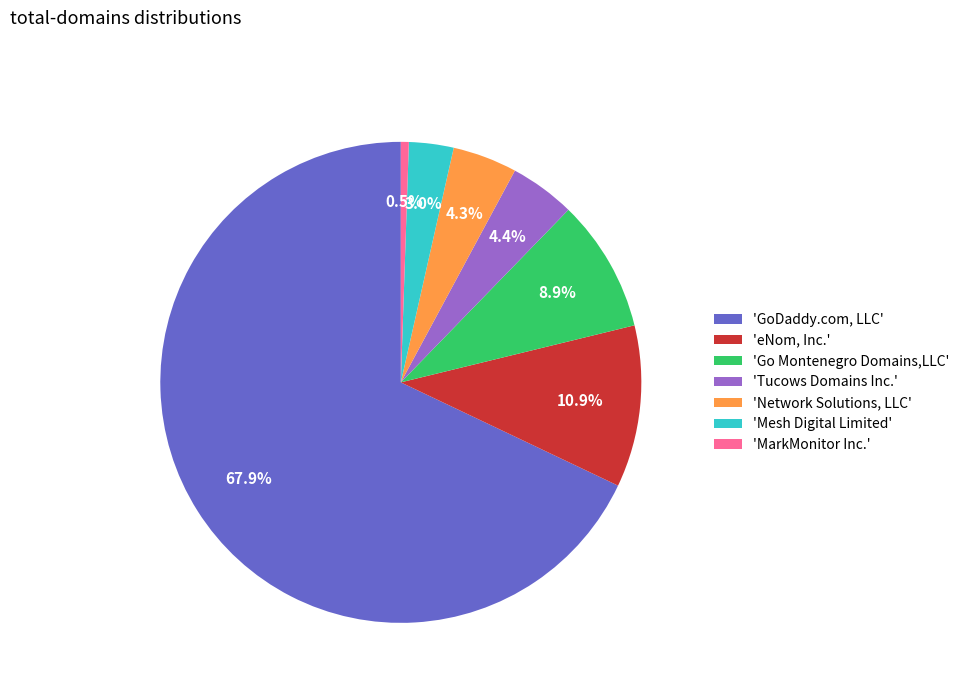

Rank the categories by value from lowest to highest.

'MarkMonitor Inc.', 'Mesh Digital Limited', 'Network Solutions, LLC', 'Tucows Domains Inc.', 'Go Montenegro Domains,LLC', 'eNom, Inc.', 'GoDaddy.com, LLC'